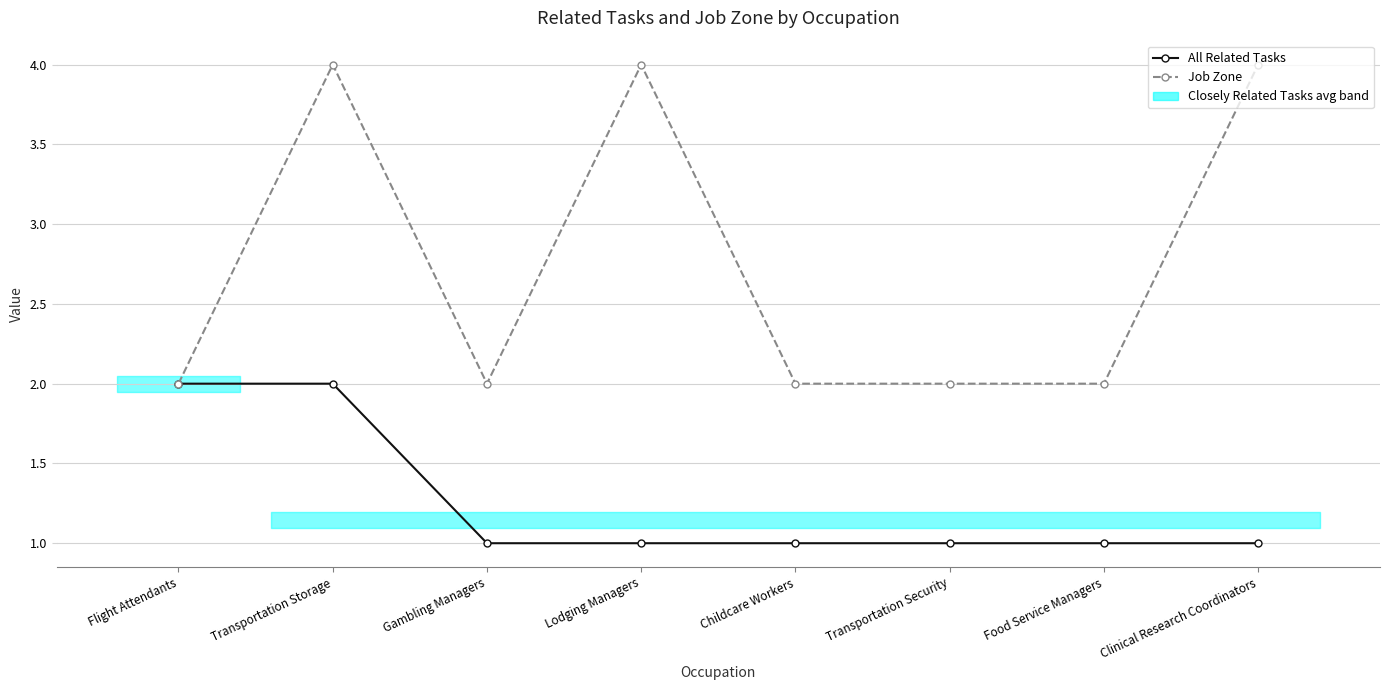

What is the label of the 5th point from the left?

Childcare Workers